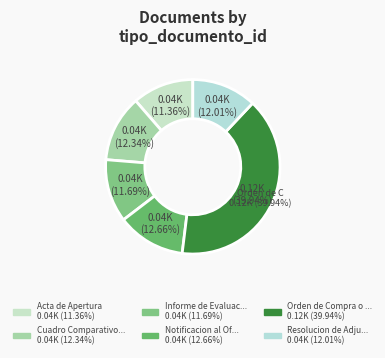

Is Orden de Compra o Contrato the majority of the pie?

No